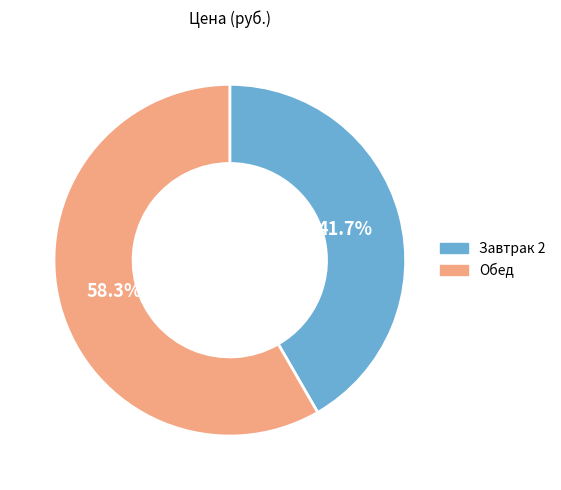

The Завтрак 2 slice represents 50% of the pie. True or false?

False